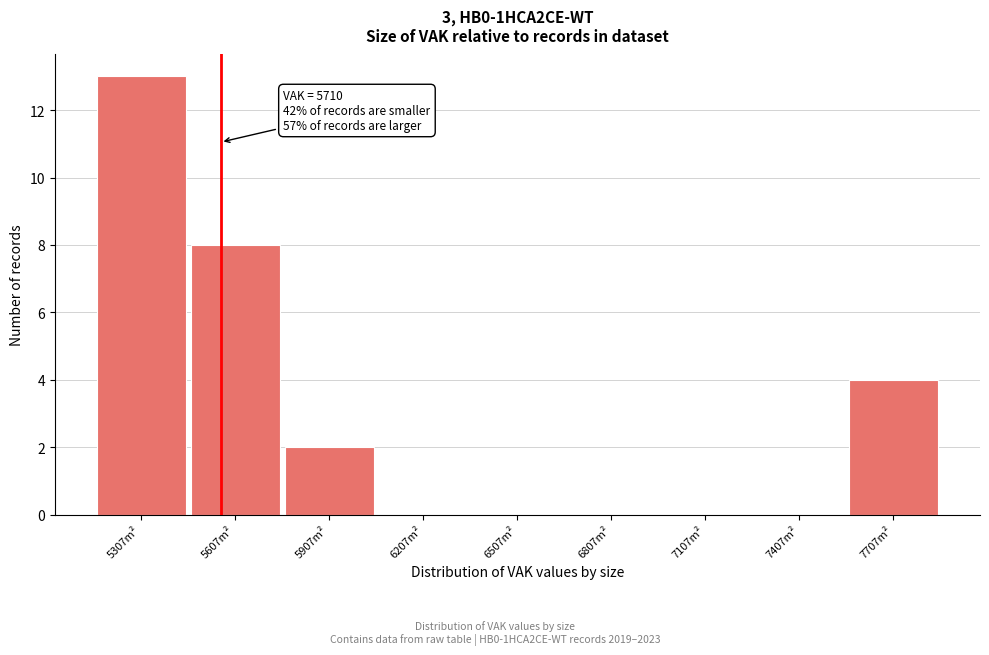

Reading left to right, extract all data points from this chart.

5307m²=13	5607m²=8	5907m²=2	6207m²=0	6507m²=0	6807m²=0	7107m²=0	7407m²=0	7707m²=4